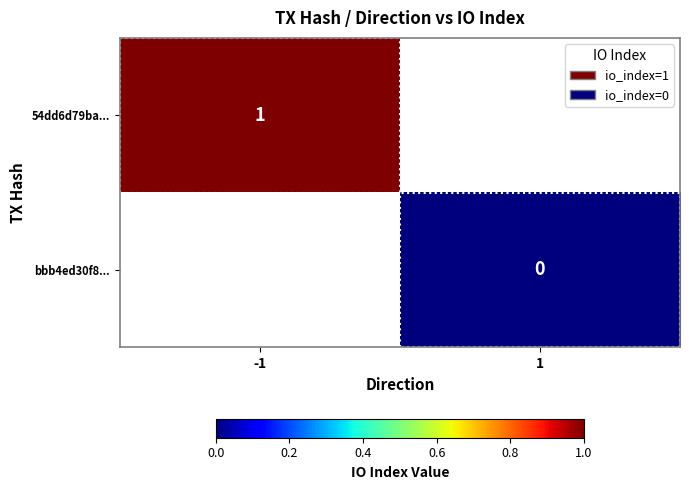

Is it true that 54dd6d79ba... equals 0 at -1?

False